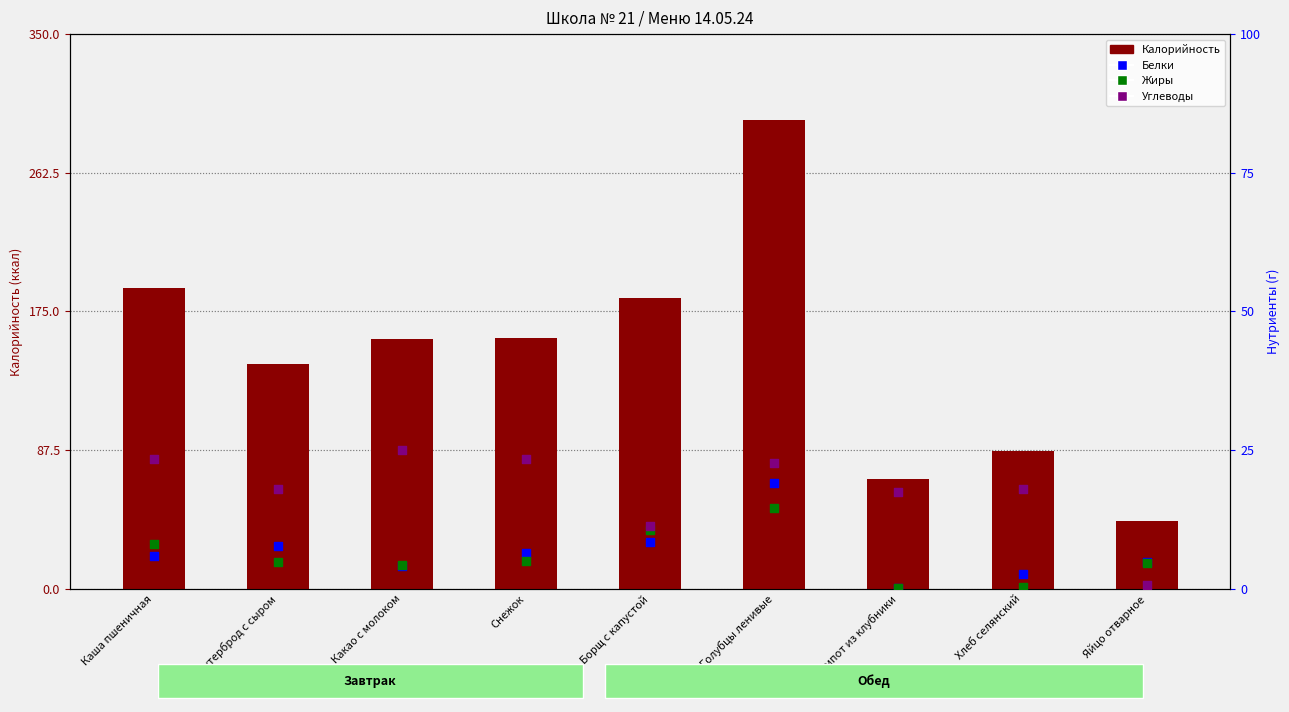

At how many categories does at least one series exceed 120?

6